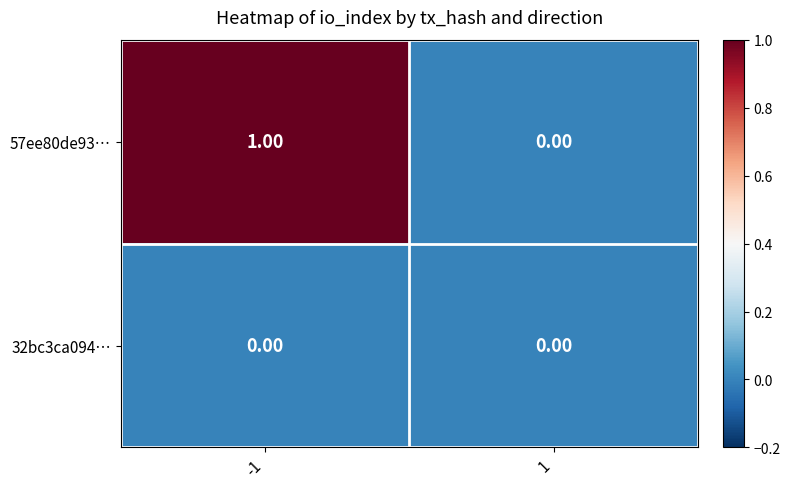

Which series has the widest spread of values?

57ee80de93…